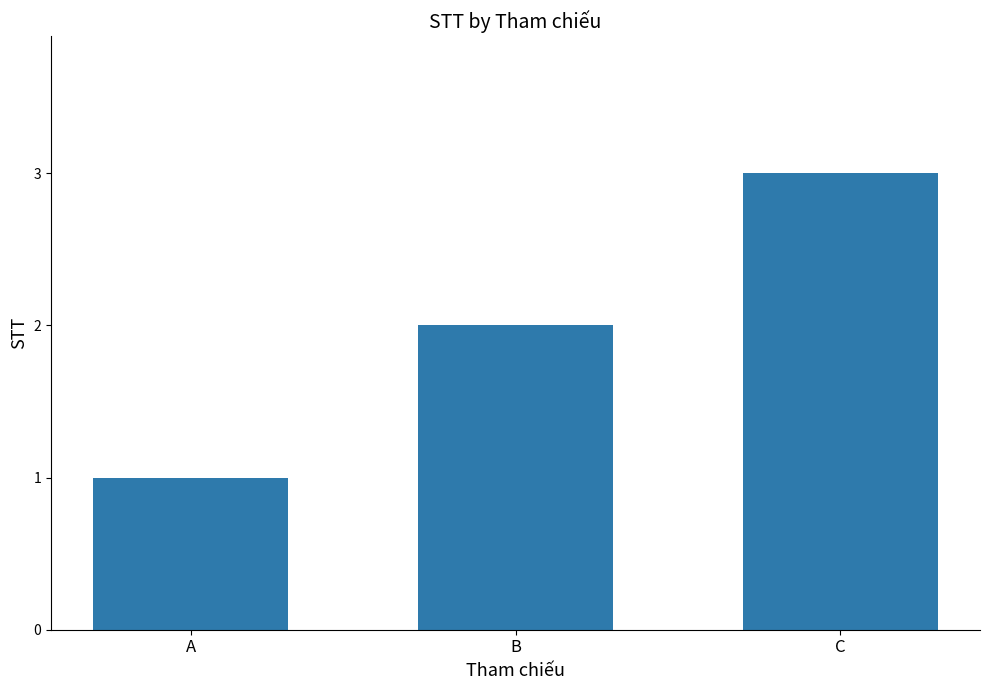

Read the value at A.

1